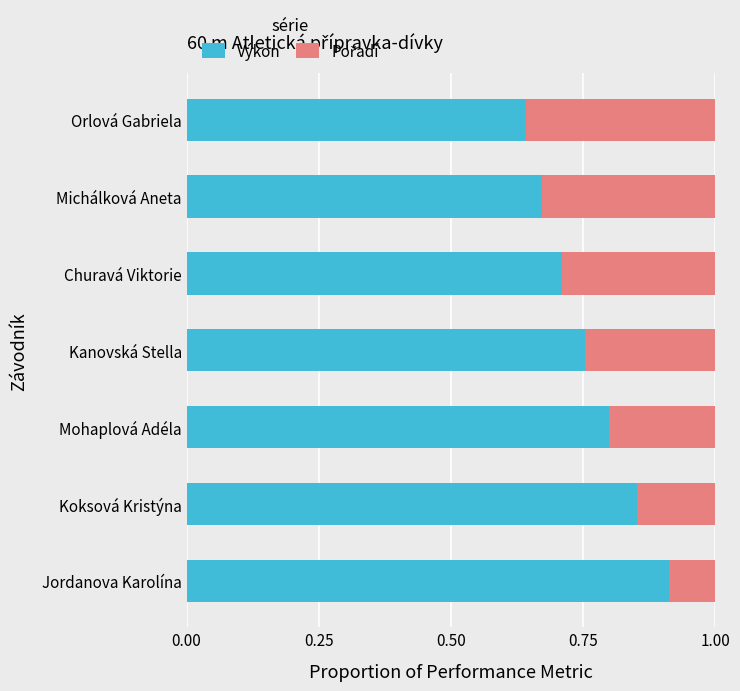

True or false: Výkon has a value of 1.1 at Michálková Aneta.

False